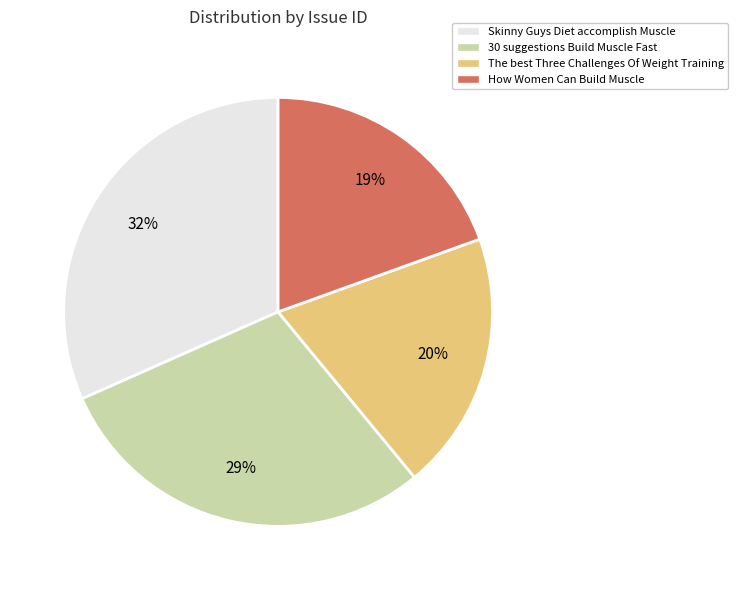

The The best Three Challenges Of Weight Training slice represents 20% of the pie. True or false?

True